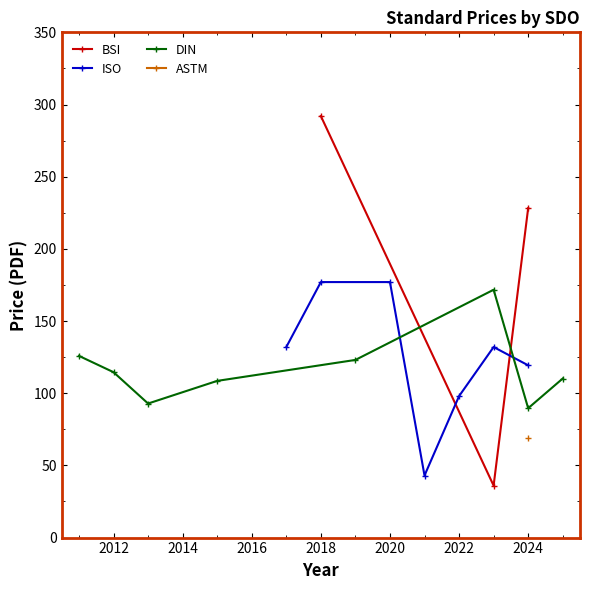

The value of BSI at 2018 is 292.0. True or false?

True